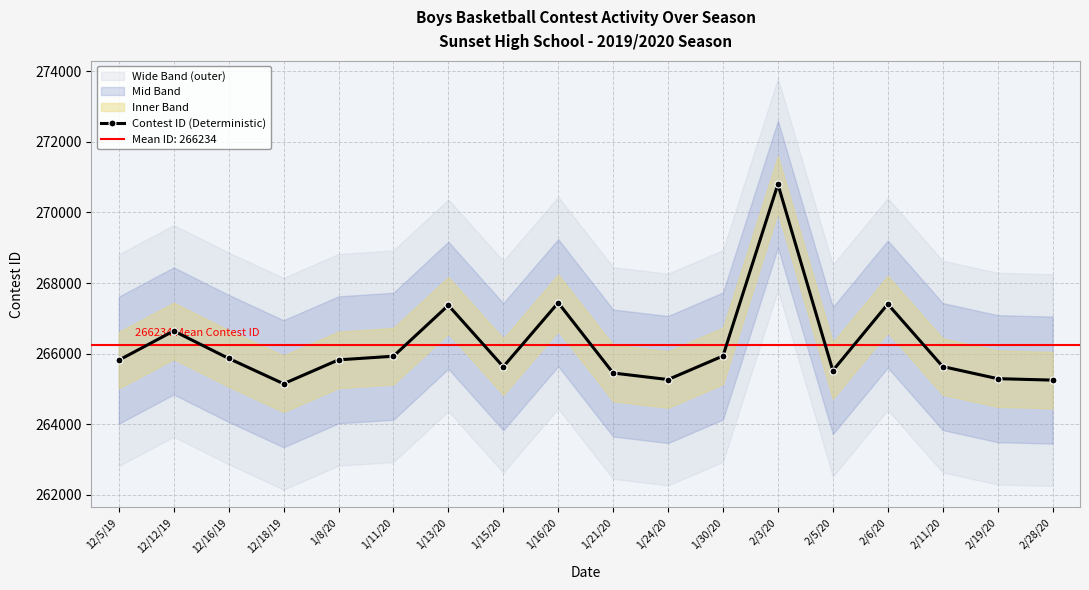

Between 12/18/19 and 1/21/20, which is larger?

1/21/20